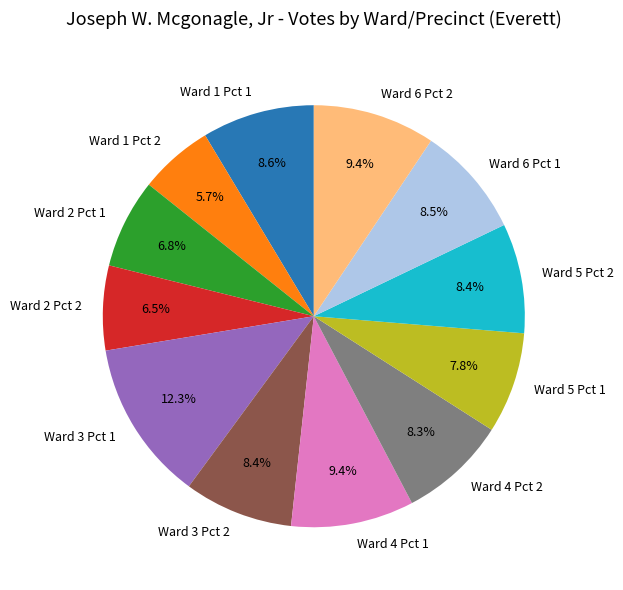

What is the total percentage of Ward 5 Pct 2 and Ward 4 Pct 1?

17.8%